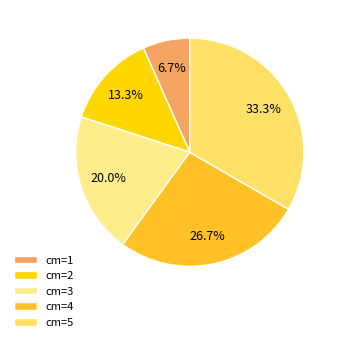

How many segments does this pie chart have?

5